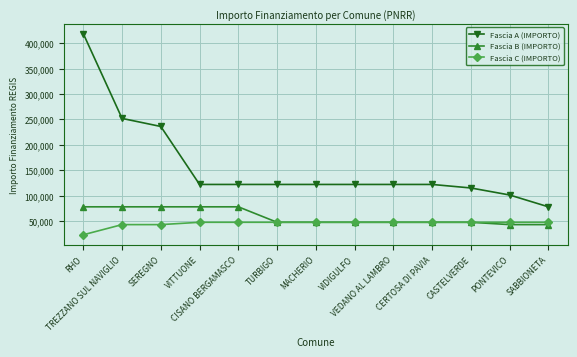

How many Fascia B (IMPORTO) values are between 47427 and 77897?

11